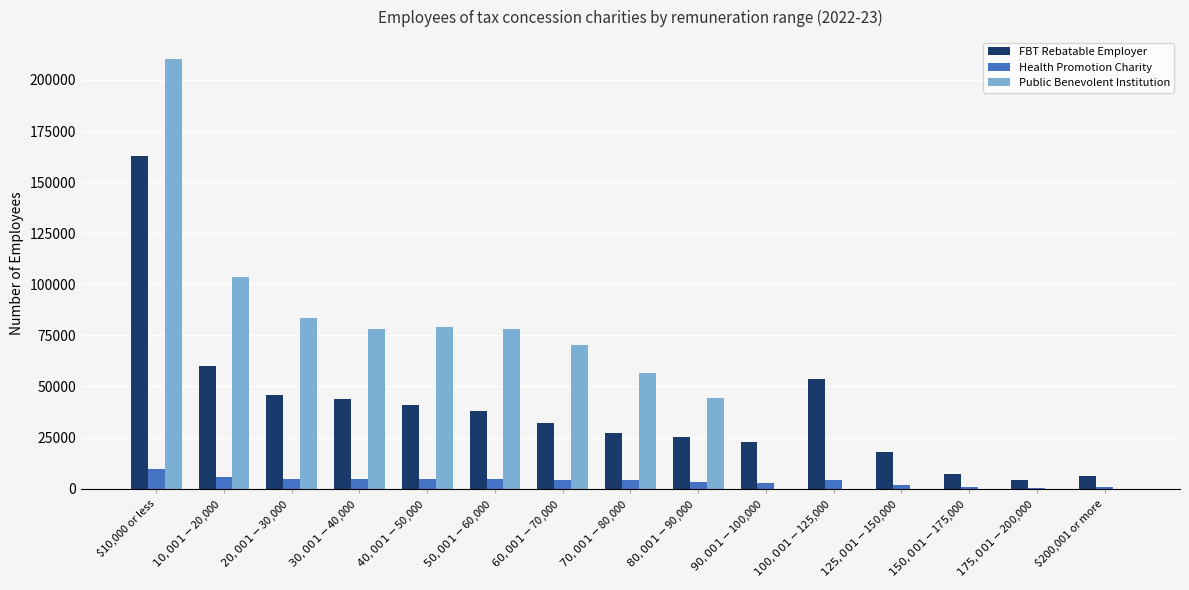

At which category is the sum across all series the highest?

$10,000 or less